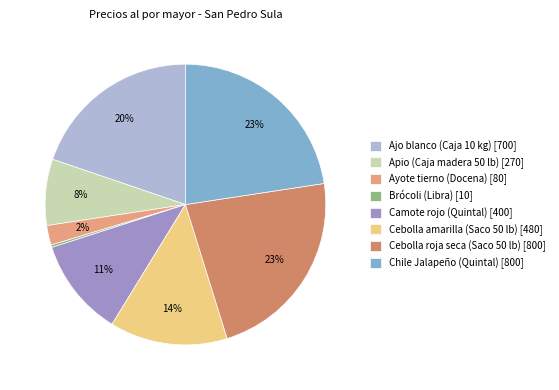

How many slices are in this pie chart?

8